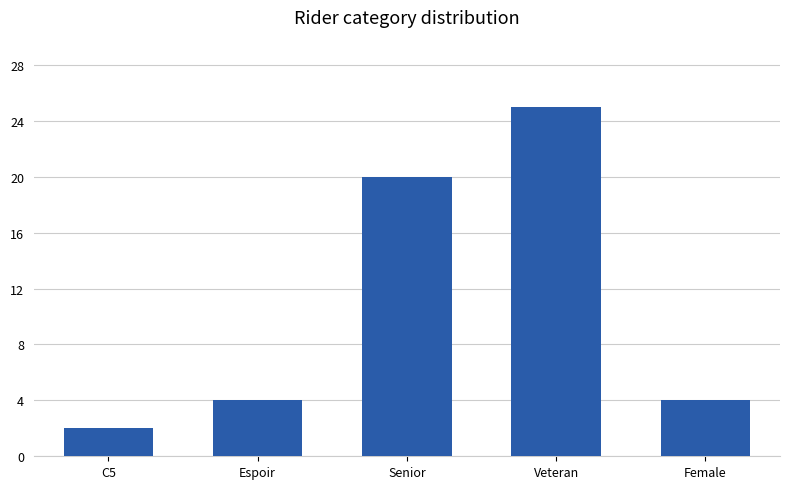

How many series are shown in this chart?

1